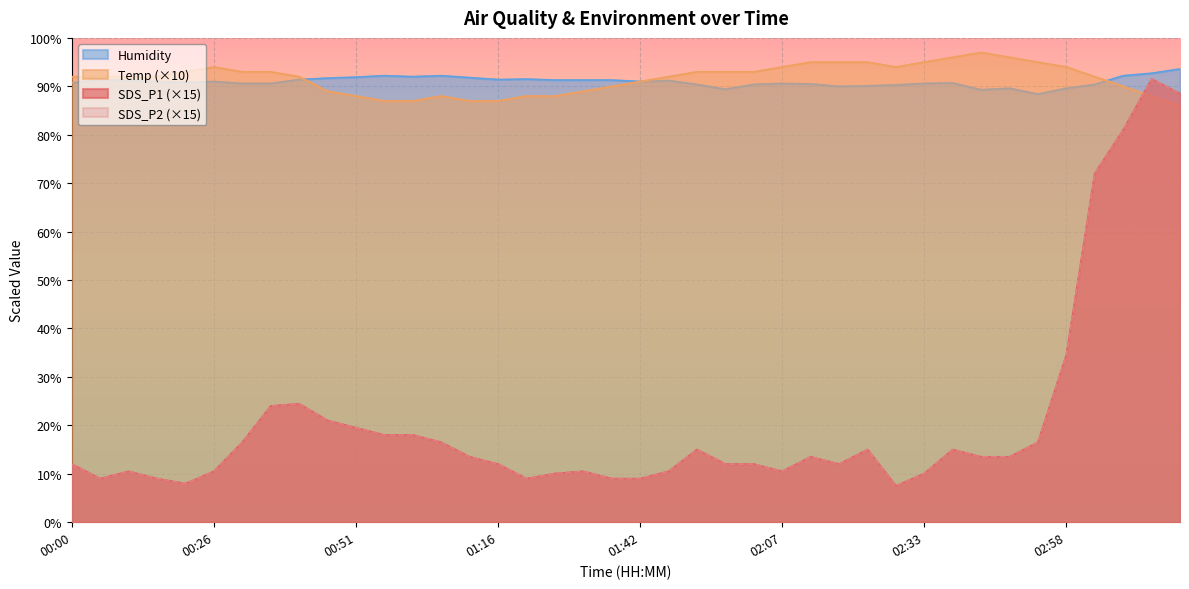

At which category does the chart reach its minimum across all series?

02:28